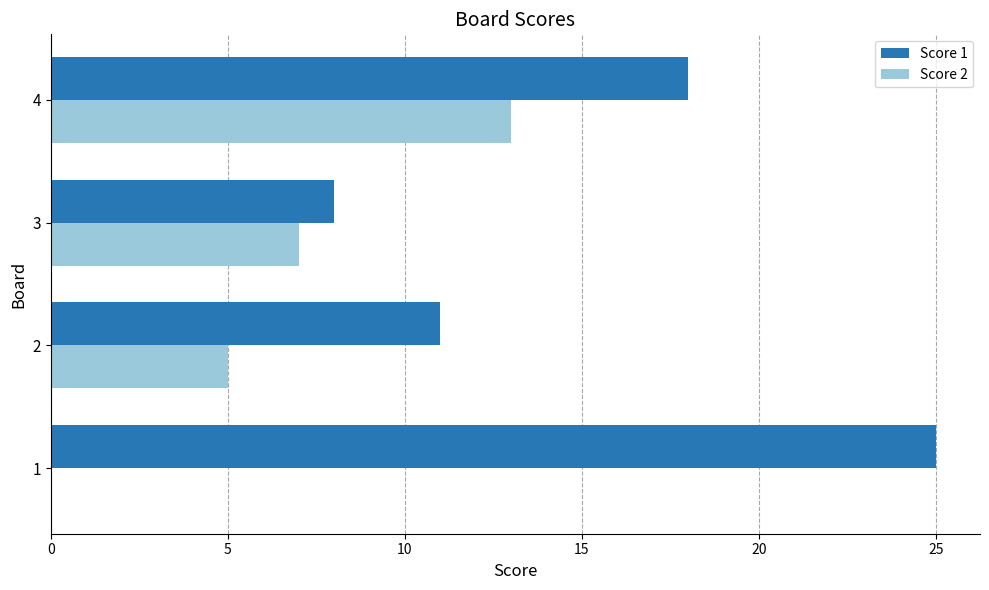

Between 3 and 4, which series saw the biggest shift?

Score 1